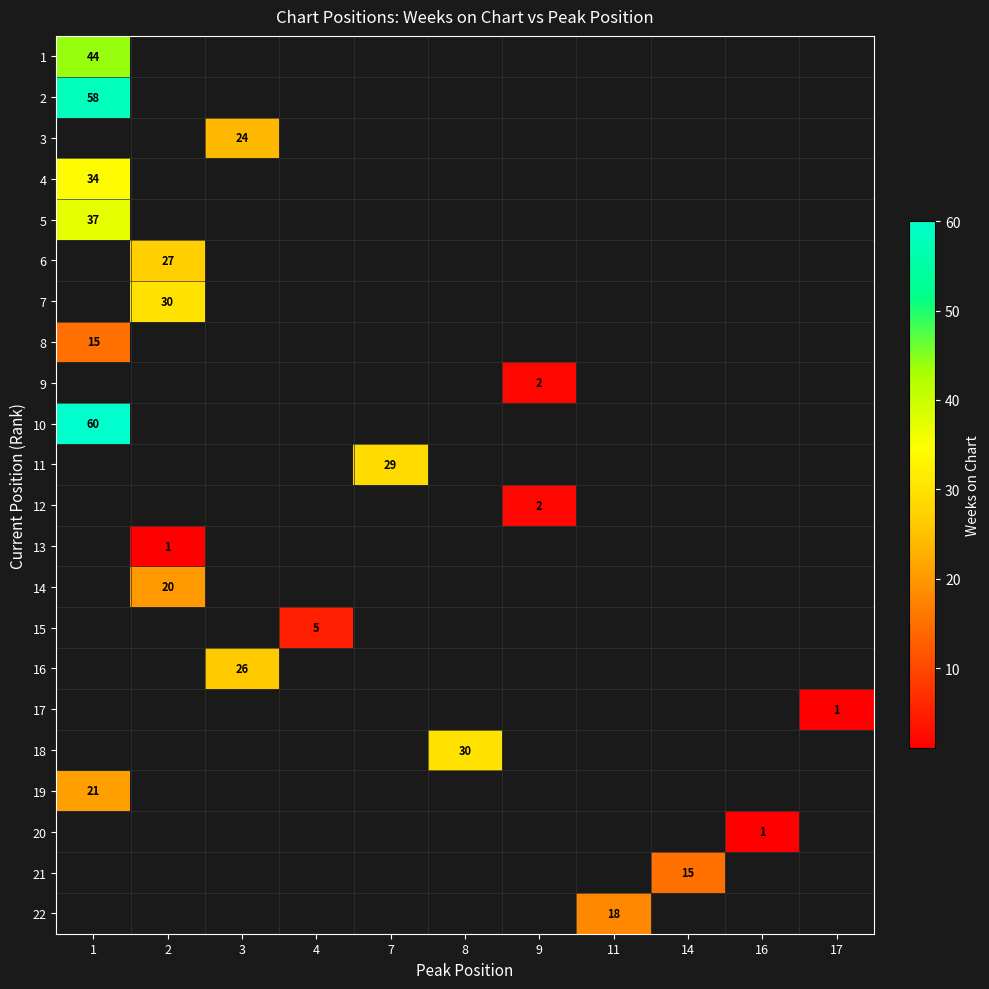

What is the smallest value displayed?

1.0